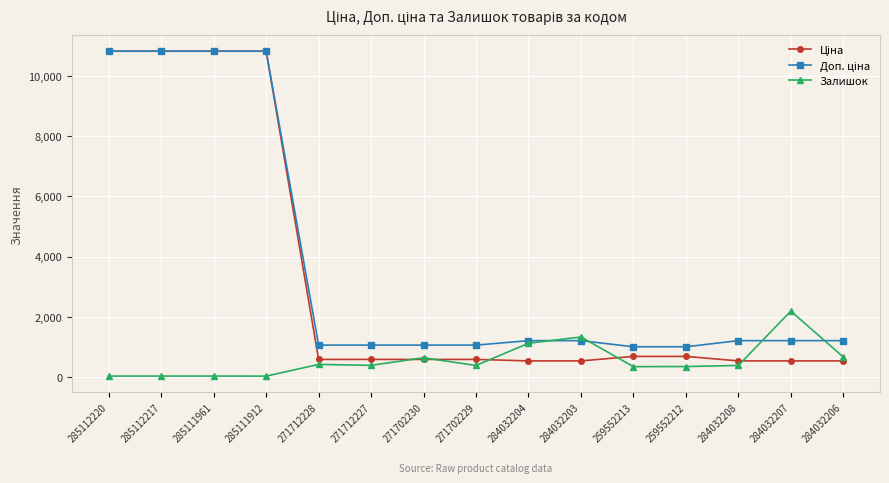

What is the value of the Залишок point at the 13th from the left?

371.0